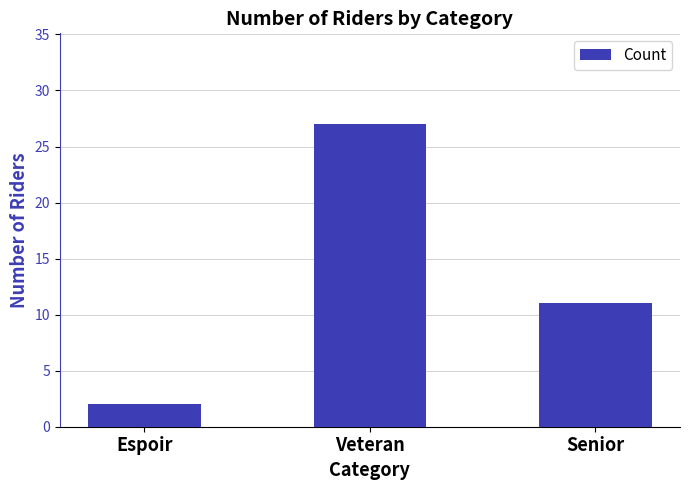

Reading left to right, what are all the values shown in this chart?

2	27	11